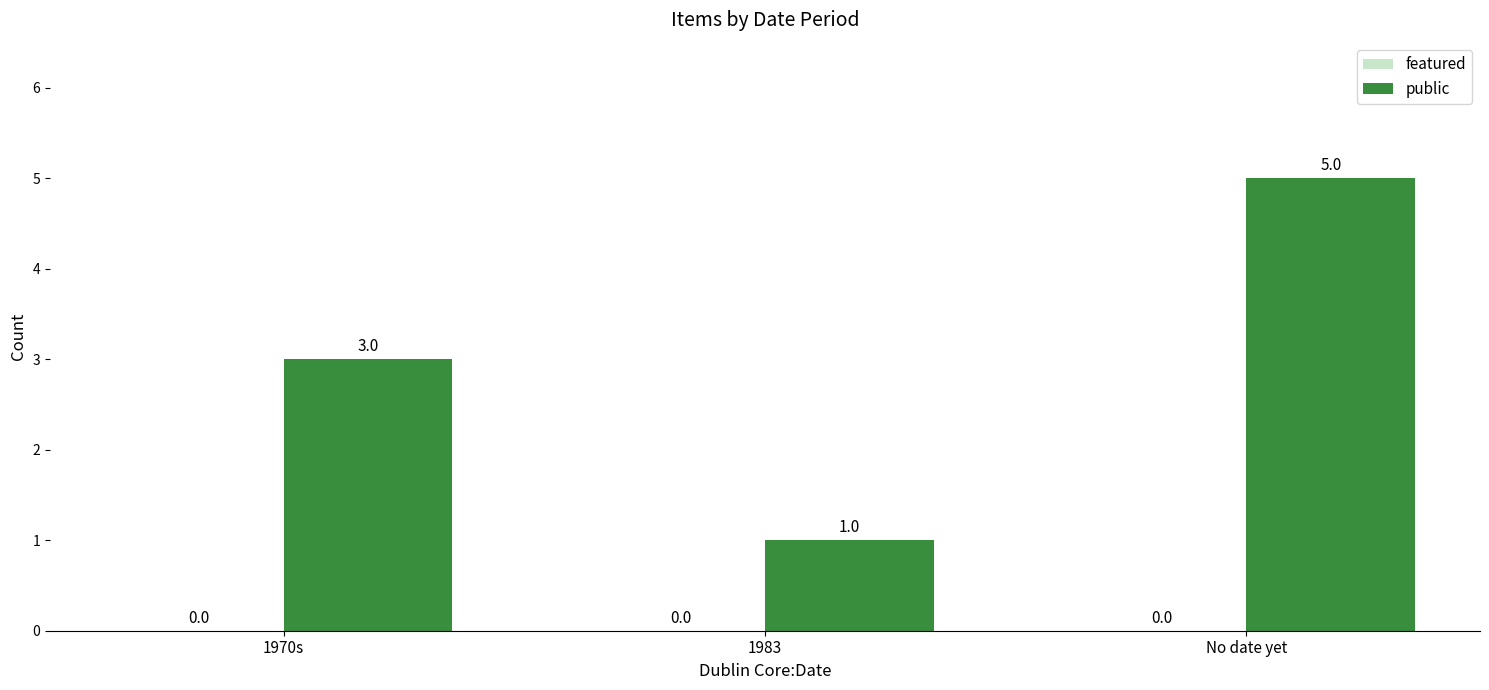

What is the sum of the values at No date yet and 1970s?

8